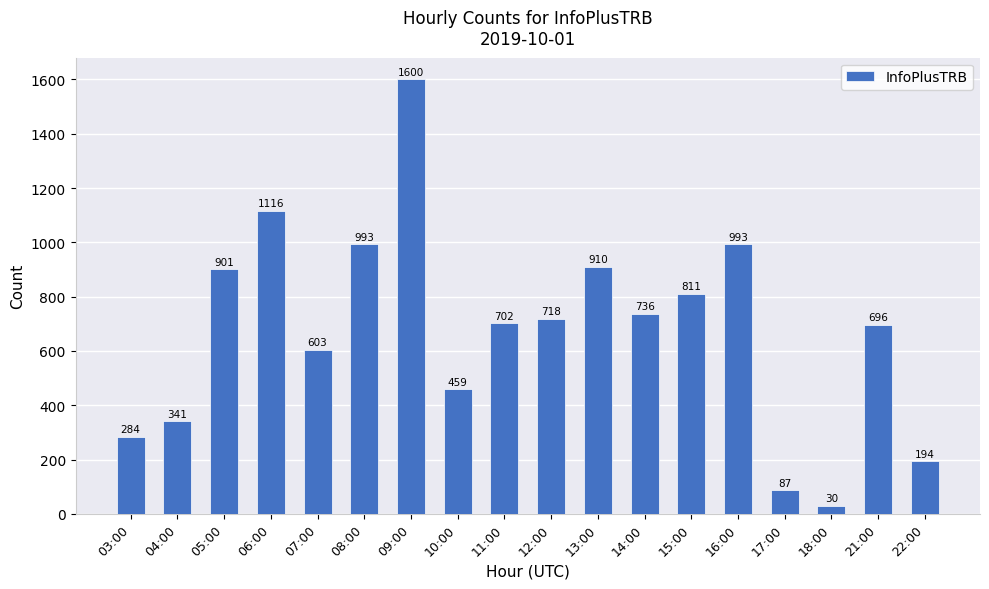

What is the difference between the values at 14:00 and 04:00?

395